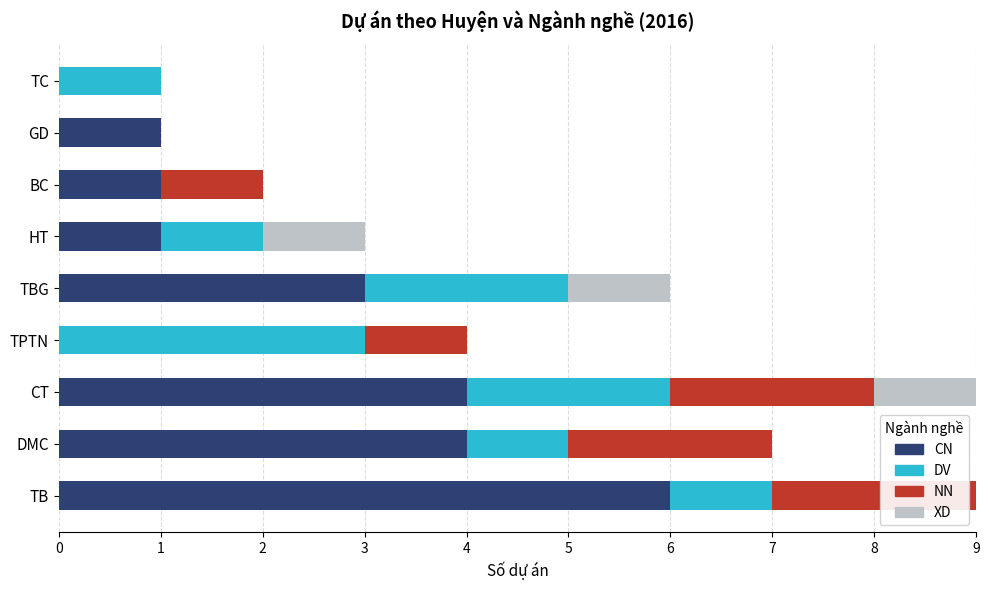

What is the maximum value for CN?

6